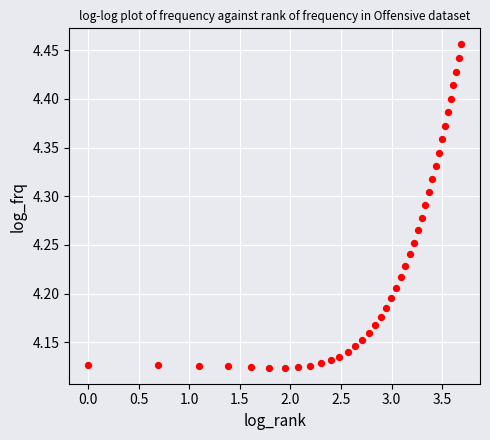

What is the range of X values (max minus min)?

3.7